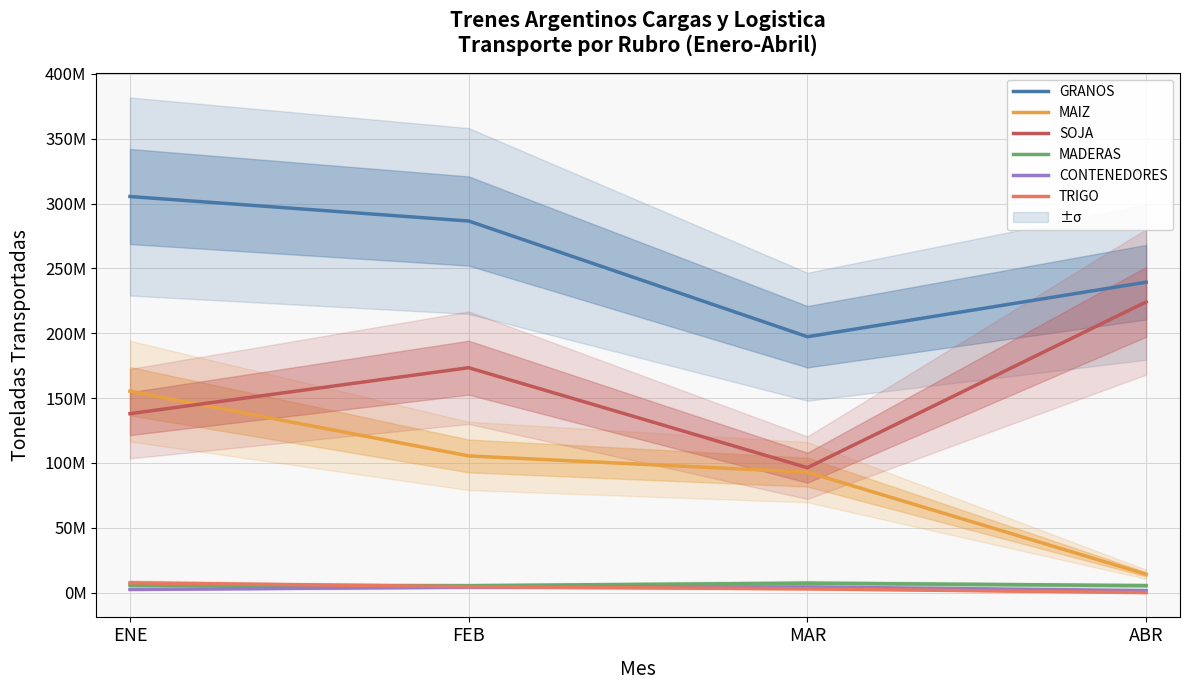

At which label does CONTENEDORES first exceed 4290715?

FEB